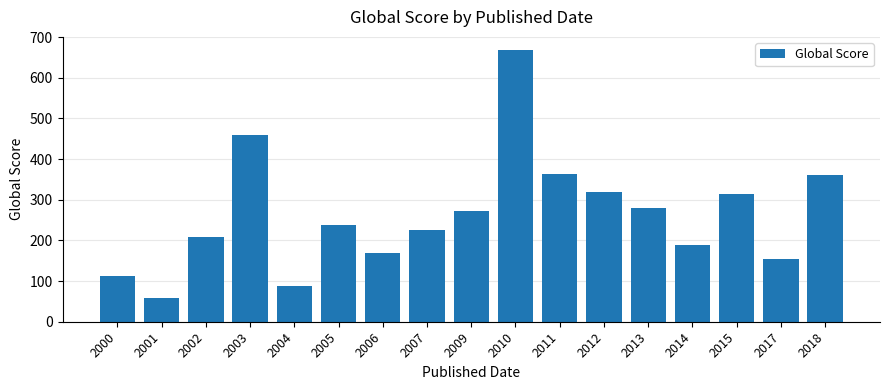

At which category does the chart reach its minimum across all series?

2001